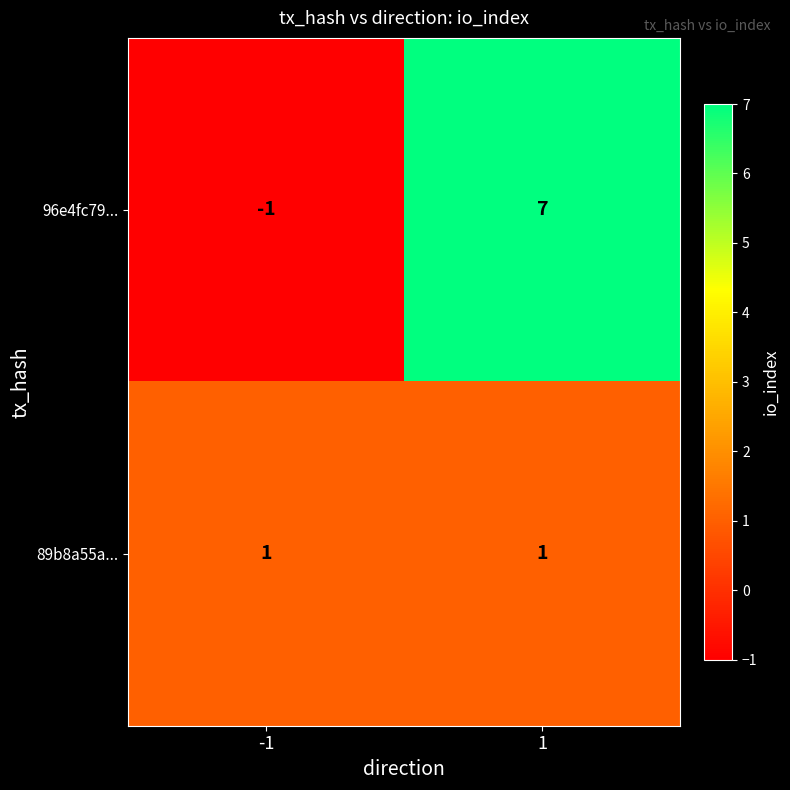

The 96e4fc79... series shows -2 at -1. True or false?

False